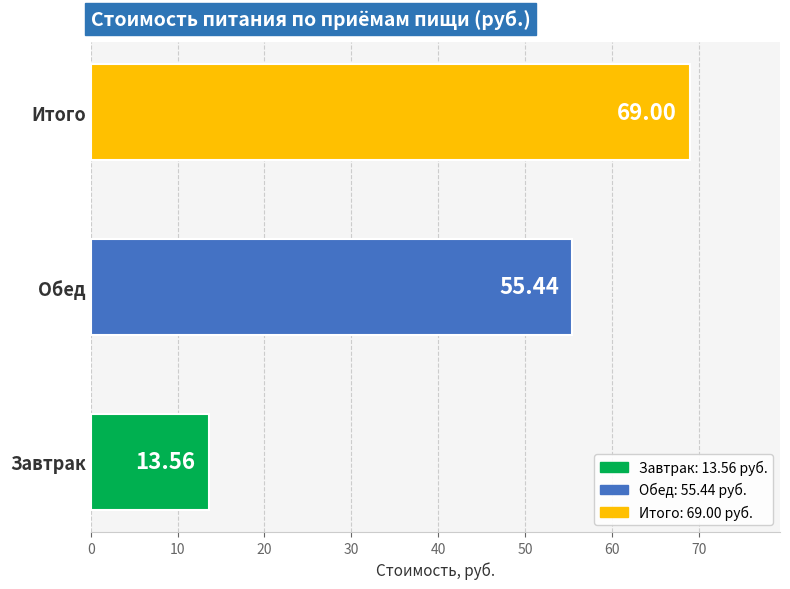

What is the maximum value shown in the chart?

69.0